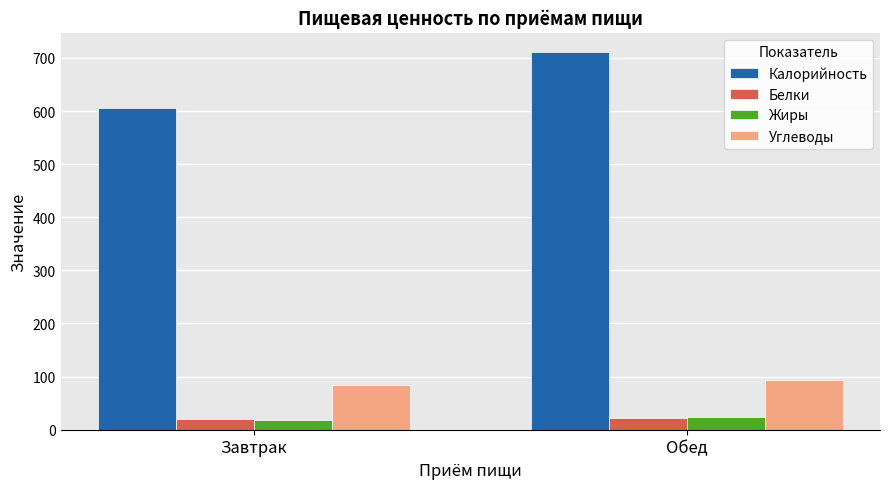

What value does the Калорийность series have at Завтрак?

605